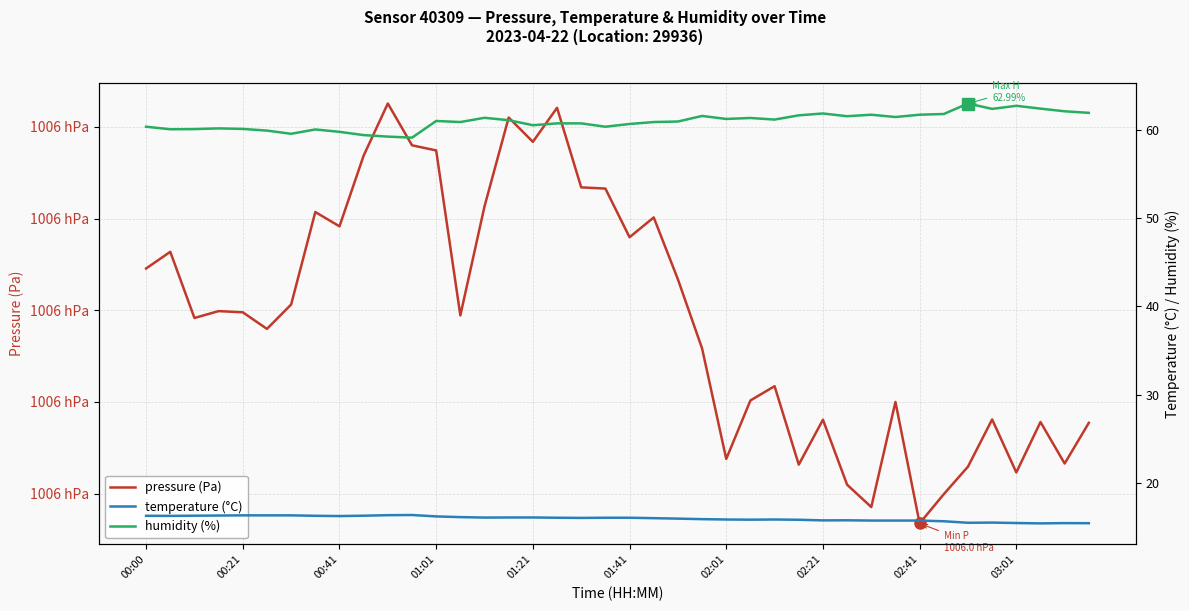

Read the pressure (Pa) value at 15.

100641.0